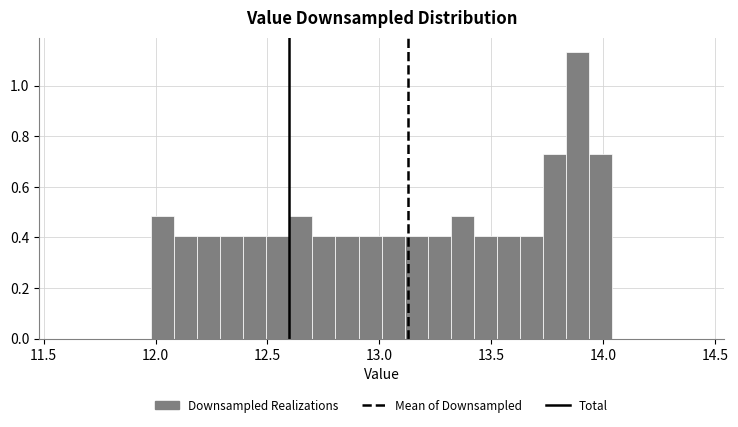

Read against the x-axis, roughly where is the centre of the tallest bar?

13.90